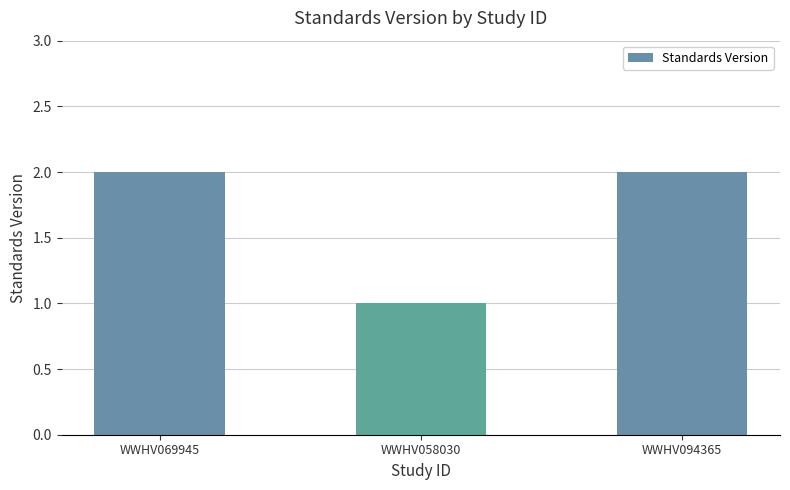

What value does the data have at WWHV069945?

2